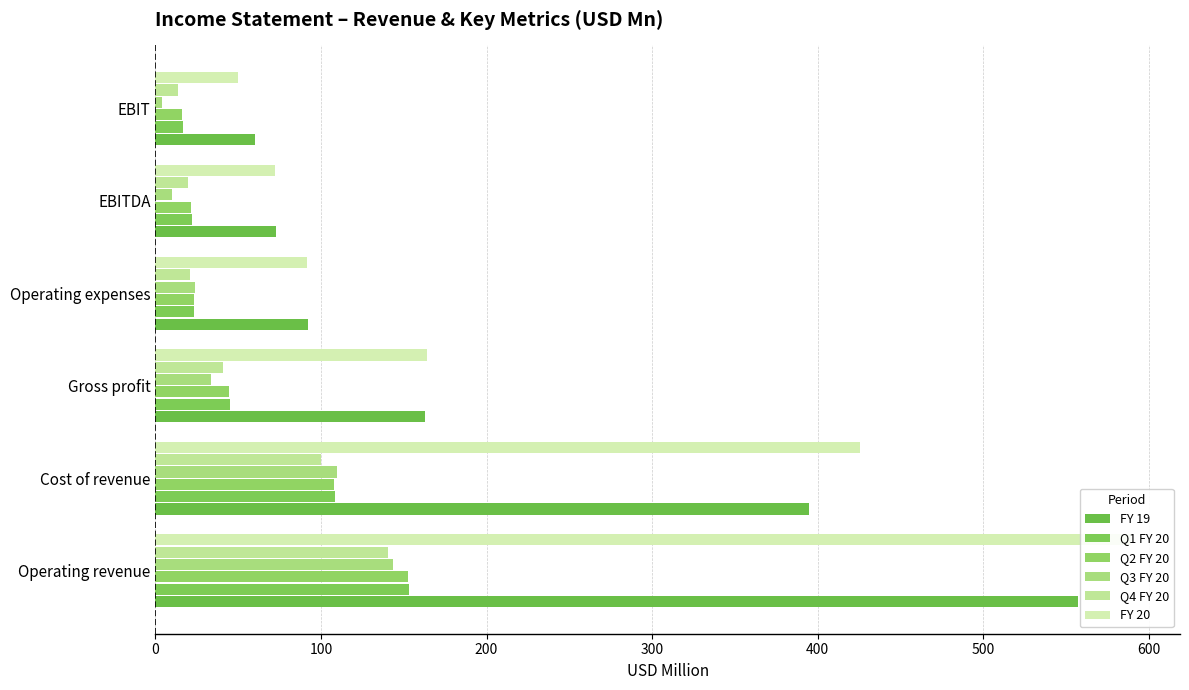

Is it true that Q1 FY 20 equals 153.3 at Operating revenue?

True